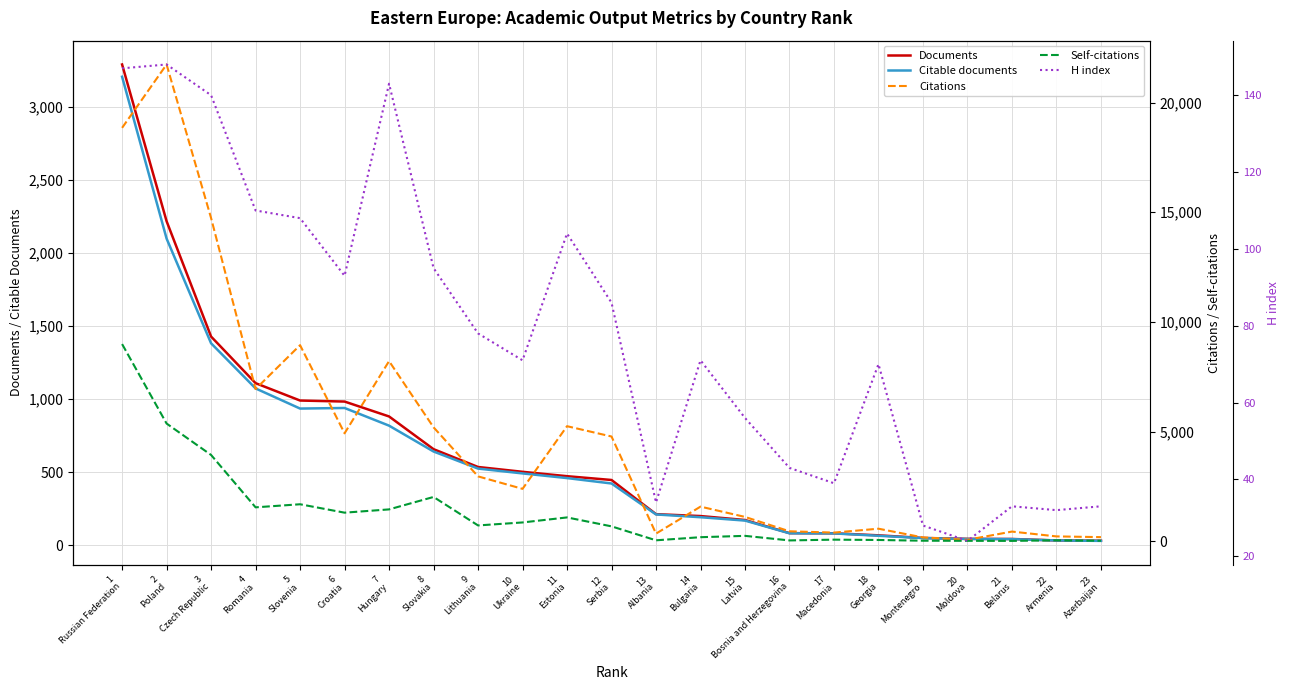

Is the value of Citations at 19
Montenegro greater than the value of H index at 21
Belarus?

Yes